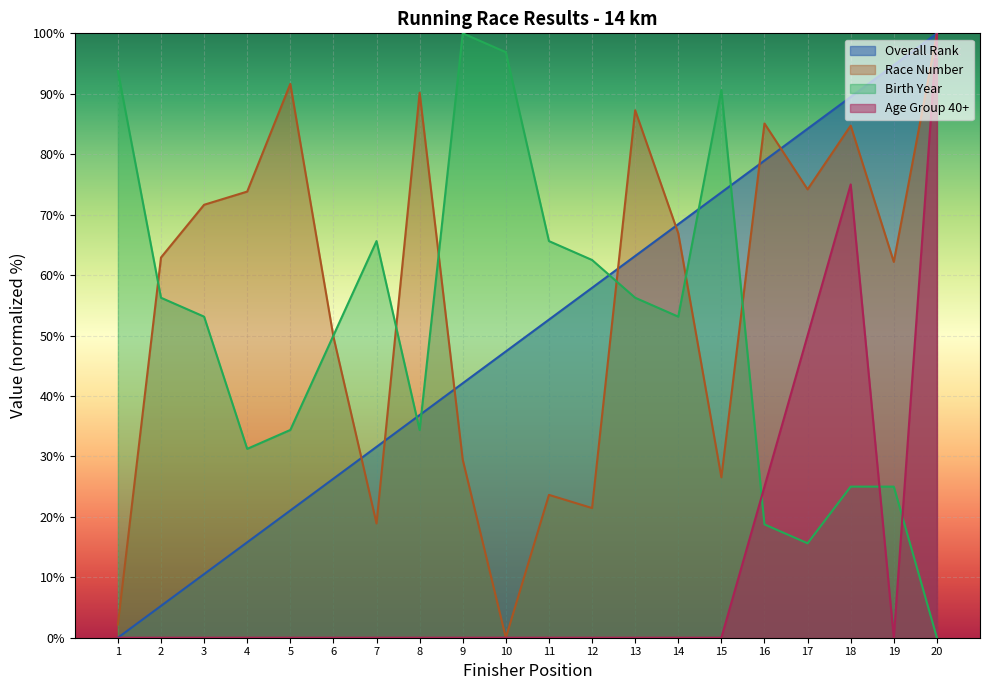

How many values in the Race Number series are below 66?

10